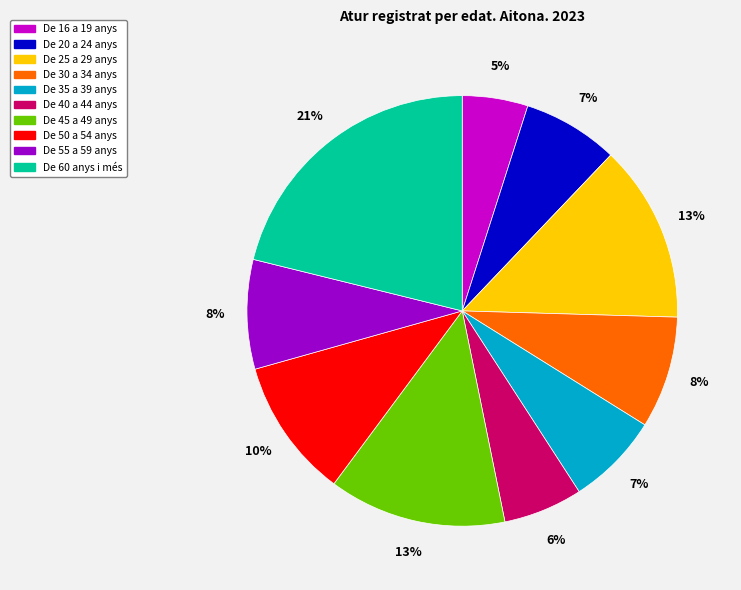

What percentage is the De 16 a 19 anys slice, to the nearest percent?

5%